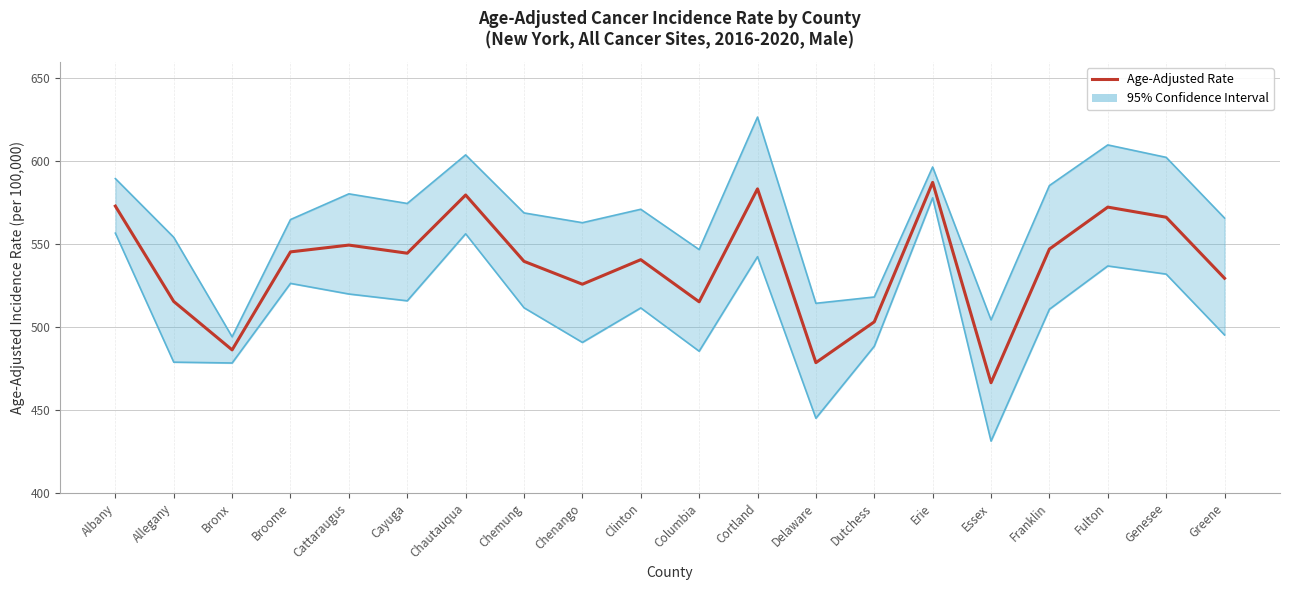

What is the difference between the second highest and minimum values in the Upper 95% CI line series?

115.7